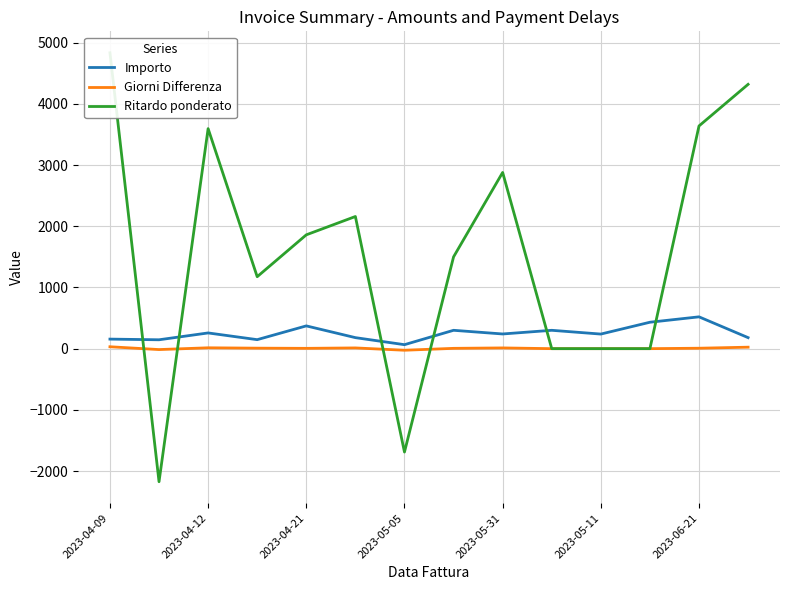

Rank the series by their maximum value, from lowest to highest.

Giorni Differenza, Importo, Ritardo ponderato